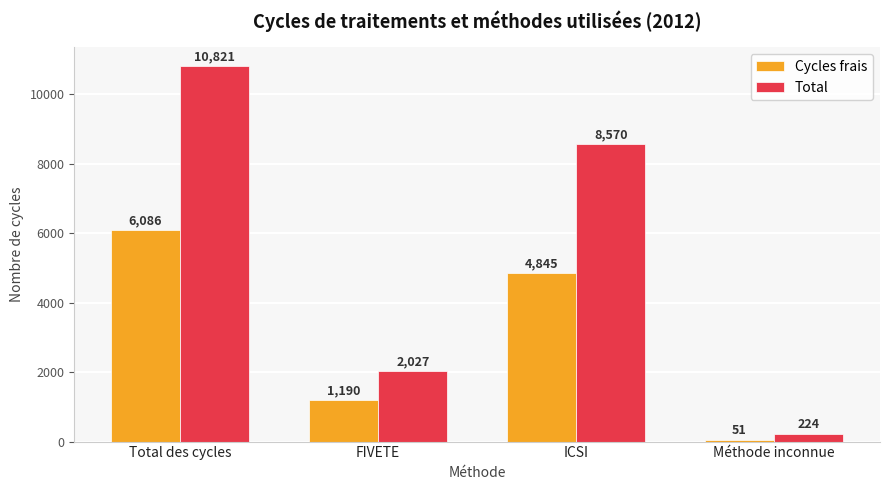

What is the difference between the highest and lowest values at FIVETE?

837